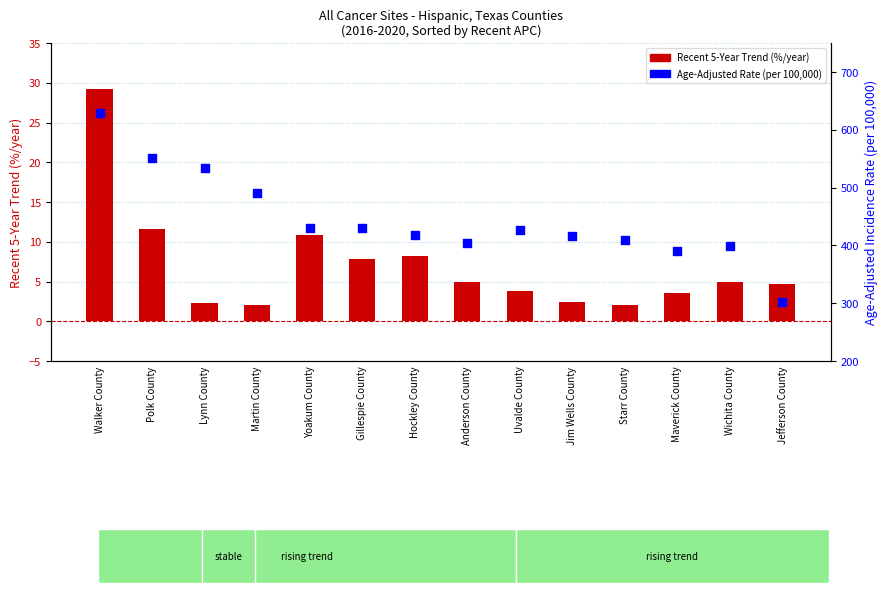

At how many categories does at least one series exceed 135?

14